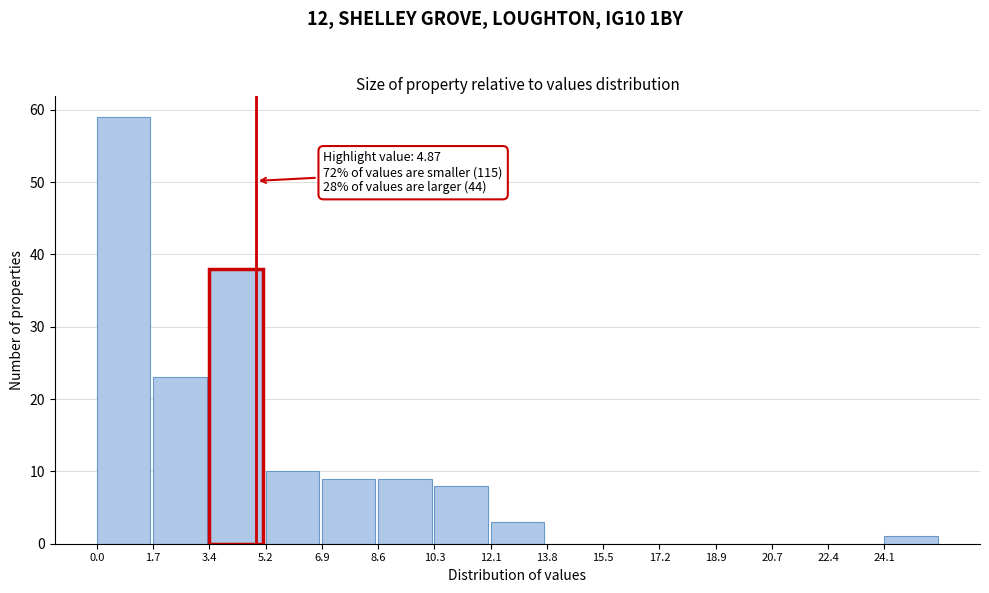

Over which range of the x-axis is the bar tallest?

0.0 to 1.8